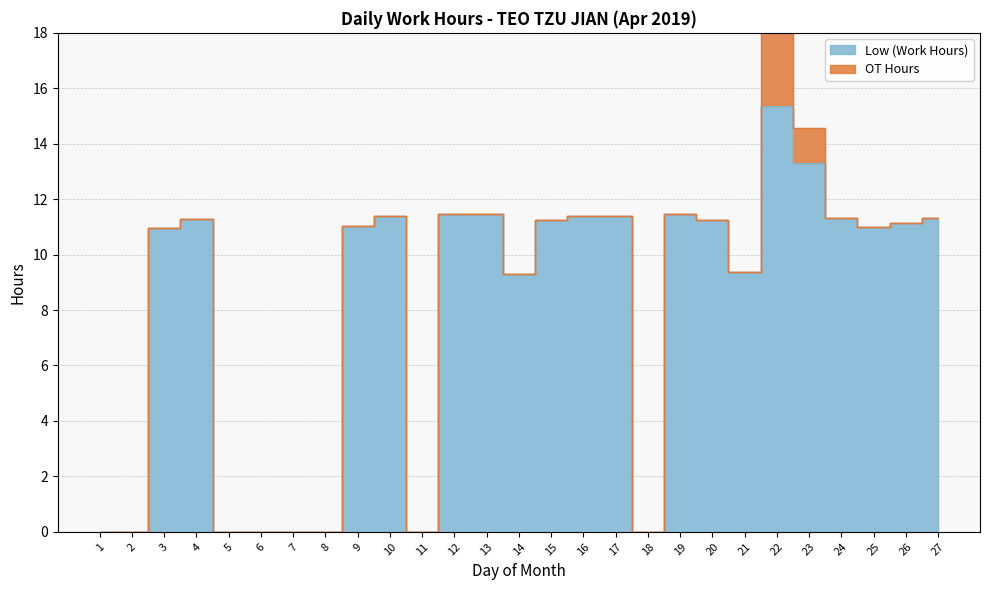

How many data points are less than 11?

11